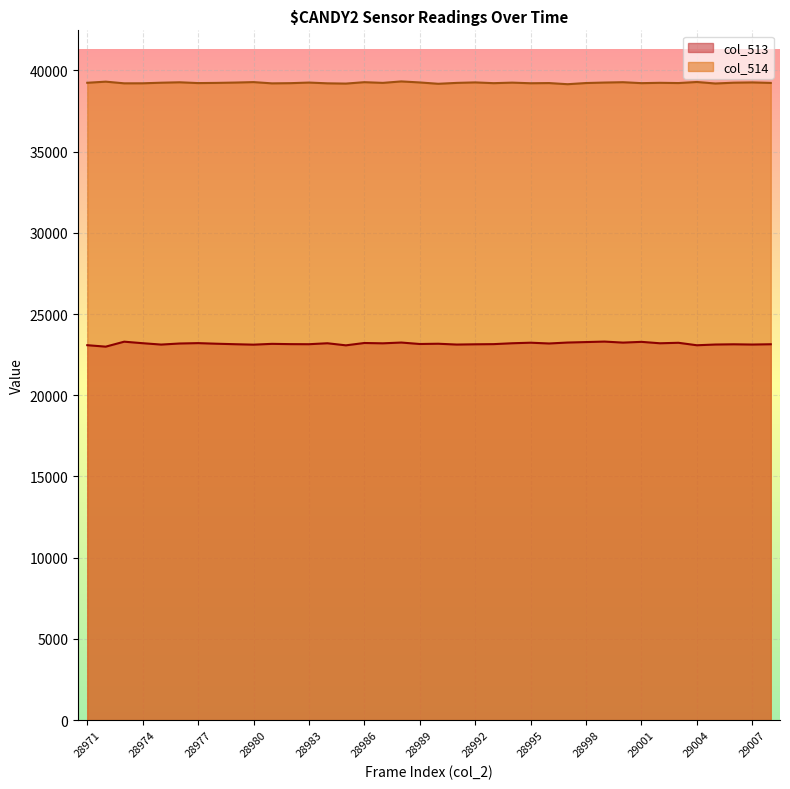

What is the smallest value displayed?

22994